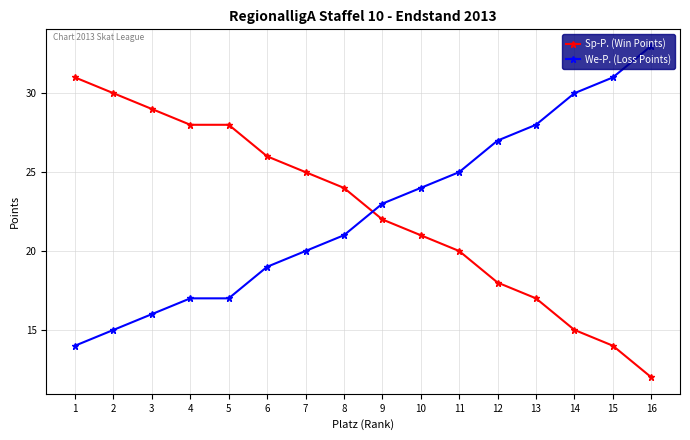

List the series in order of their peak value, lowest first.

Sp-P. (Win Points), We-P. (Loss Points)